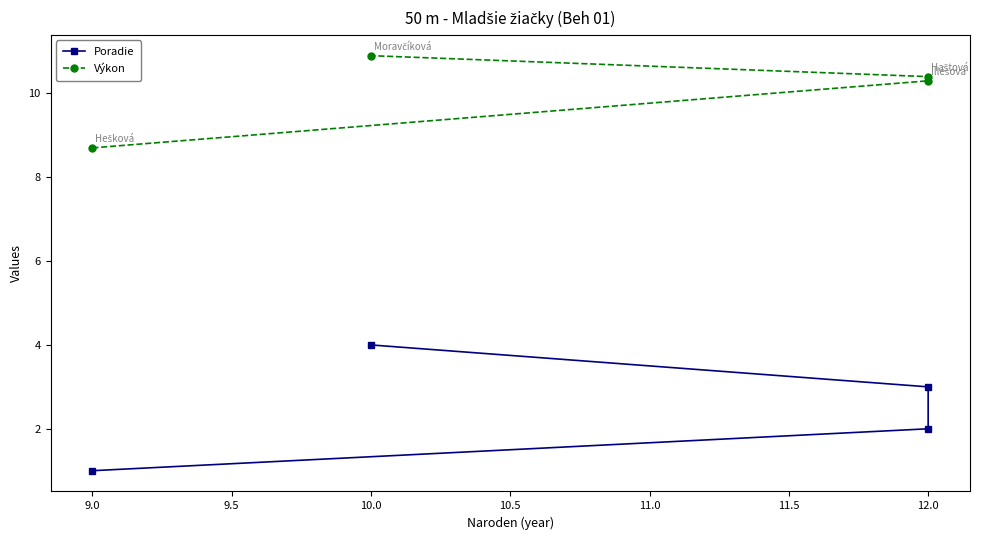

At how many categories does at least one series exceed 4?

4